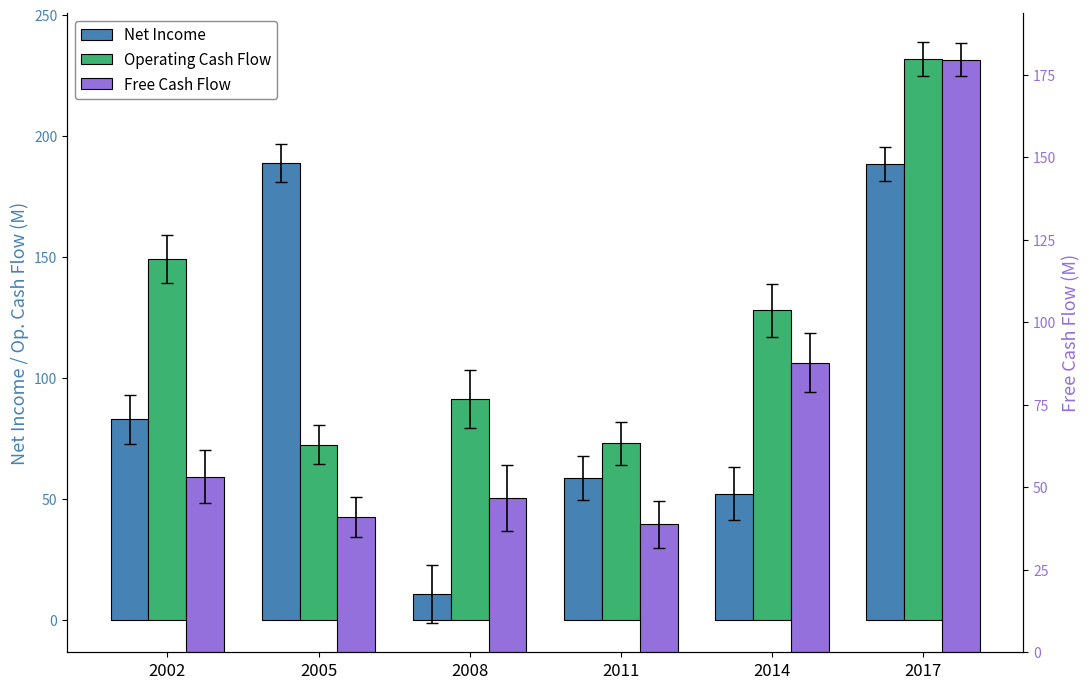

At which label does Free Cash Flow first exceed 53?

2002